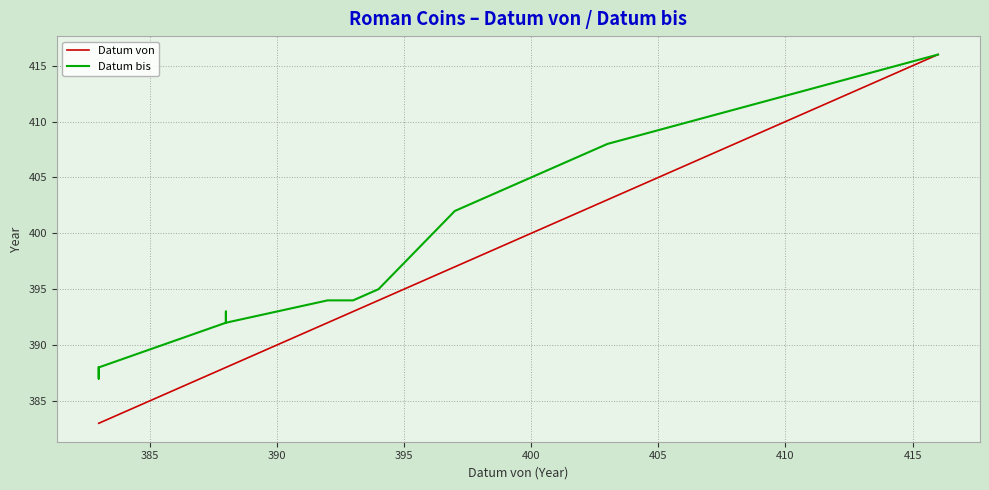

True or false: Datum bis has a value of 212 at 26.

False